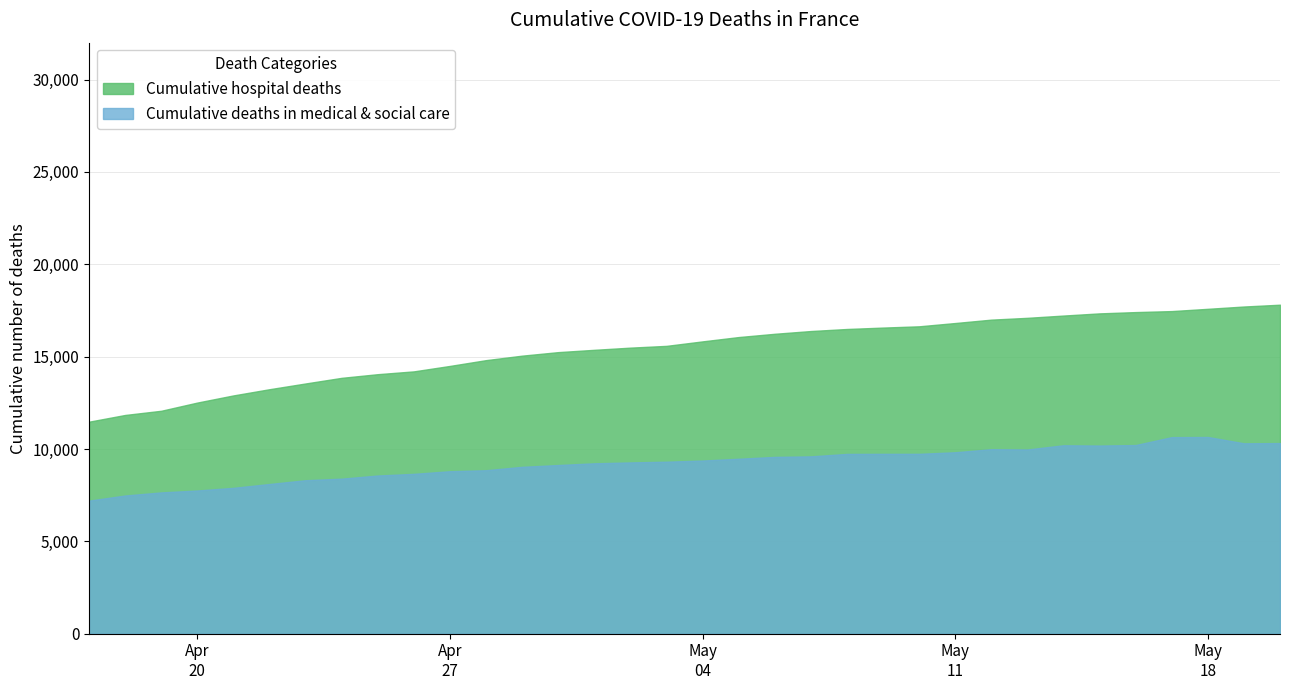

At how many categories does at least one series exceed 16811?

10